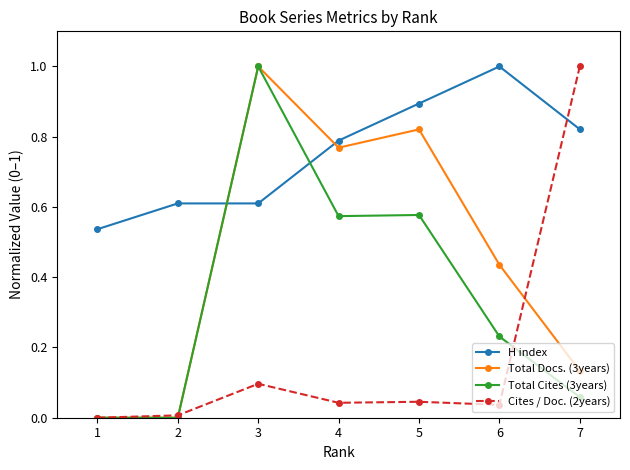

Which series changed the most between 5 and 7?

Cites / Doc. (2years)